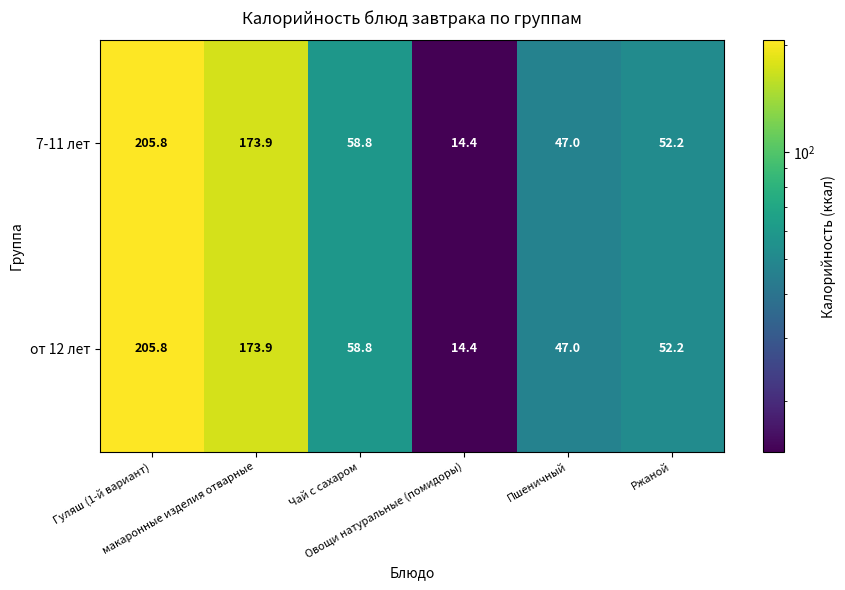

What is the maximum value shown in the chart?

205.8